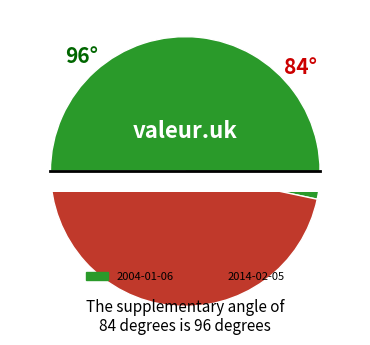

Which has a higher value, 2014-02-05 or 2004-01-06?

2004-01-06